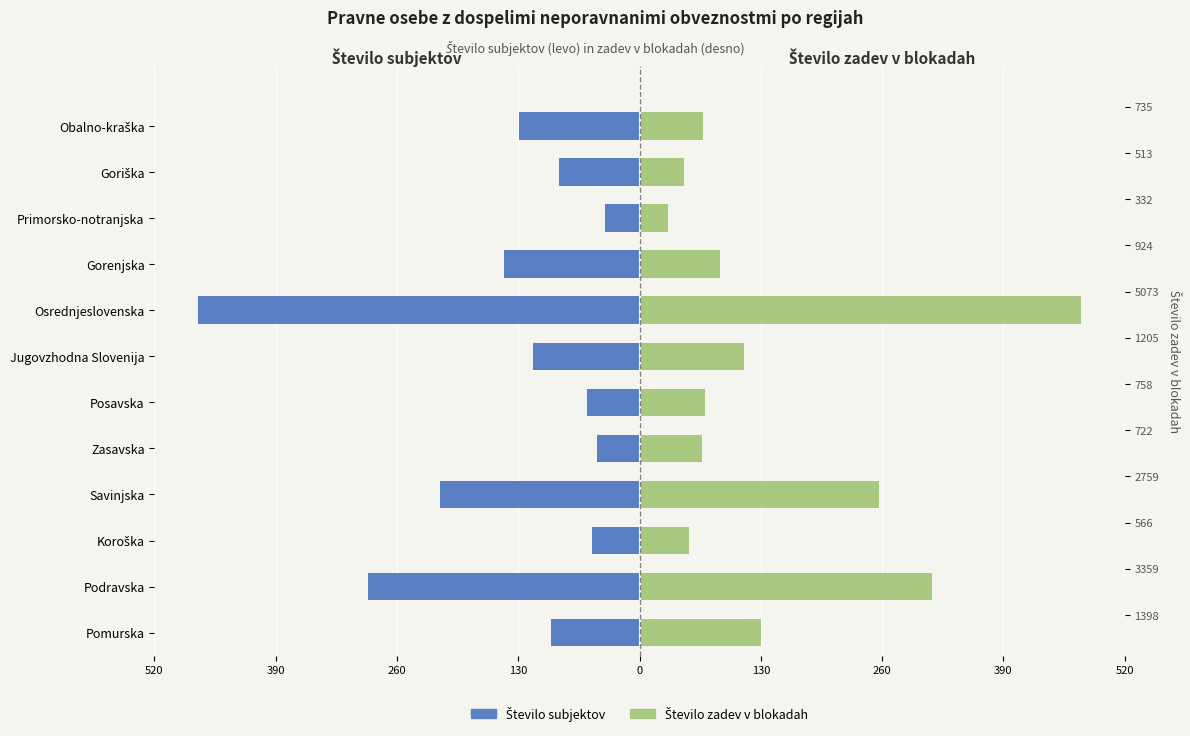

Which series changed the most between Koroška and Goriška?

Število subjektov